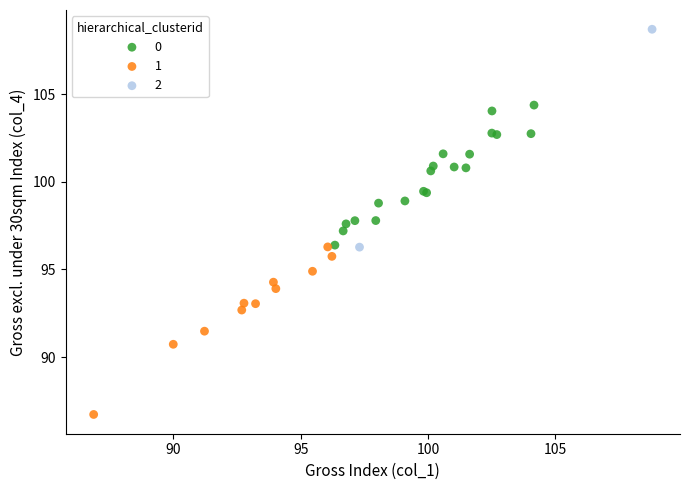

Which series reaches the maximum Y coordinate?

2